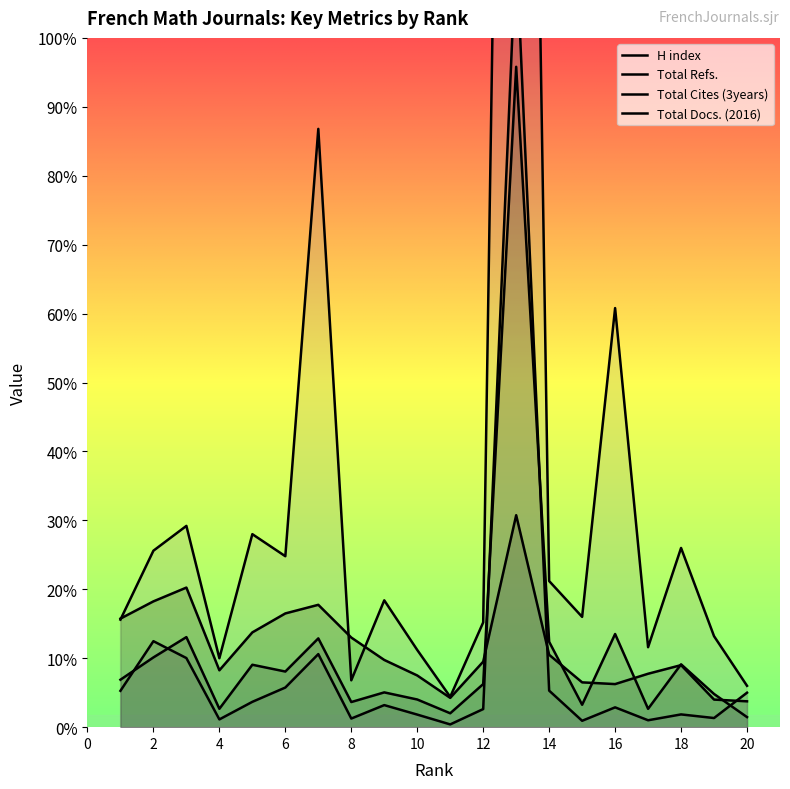

How many intersections are there between Total Refs. and Total Cites (3years)?

5